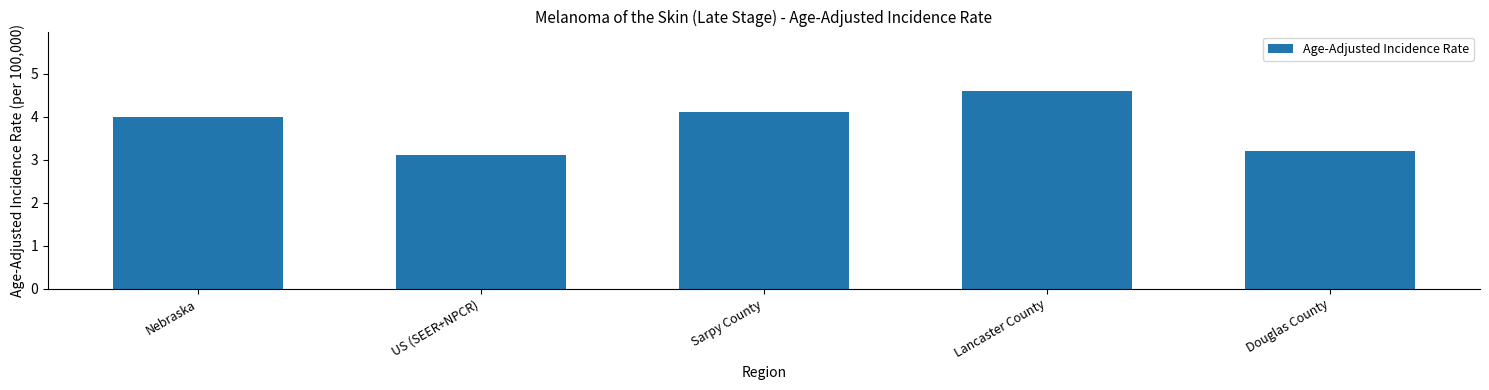

What is the difference between the maximum and second lowest values?

1.4